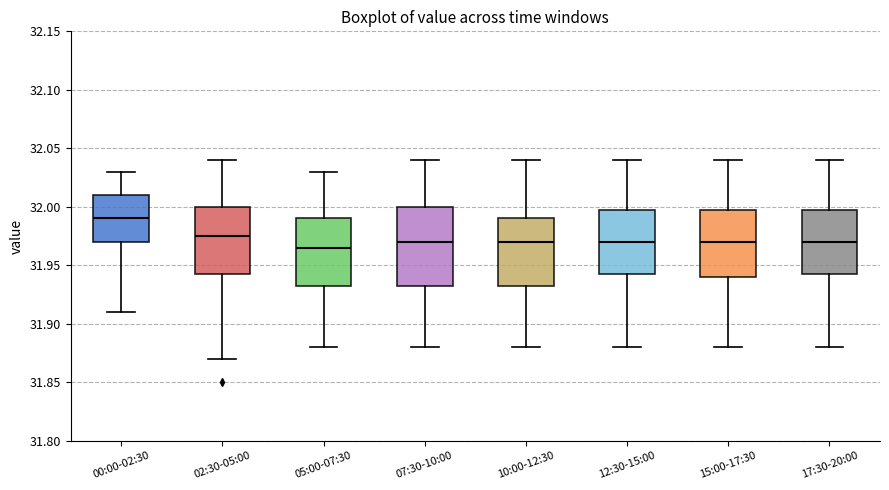

Where does the upper whisker of the box for 10:00-12:30 end on the y-axis? The values are not printed on the chart, so give them approximately, as read against the axis.

32.040